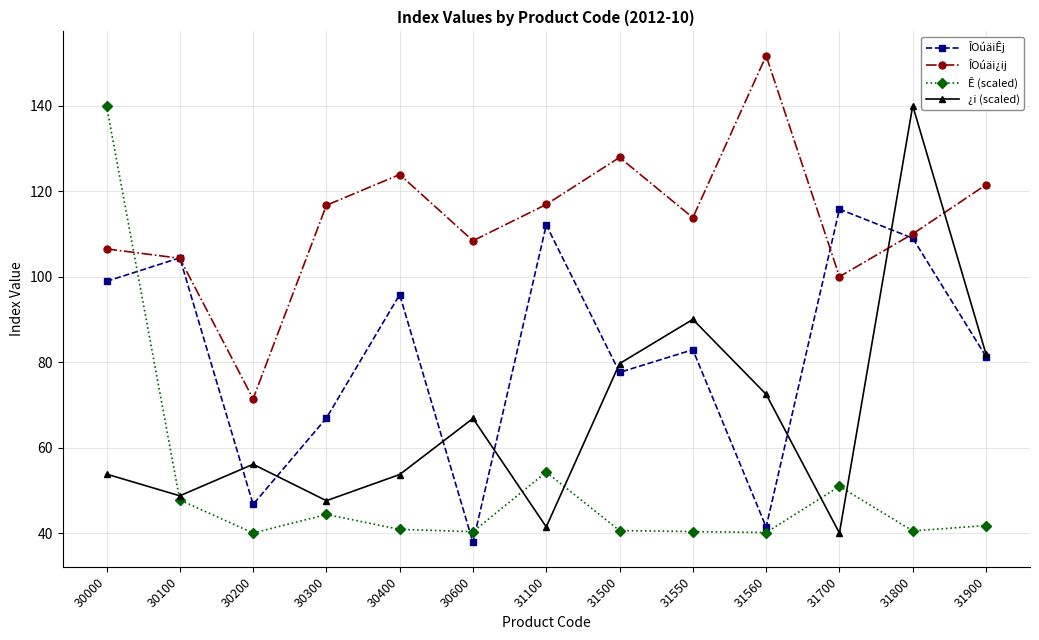

Does the chart have visible grid lines?

Yes